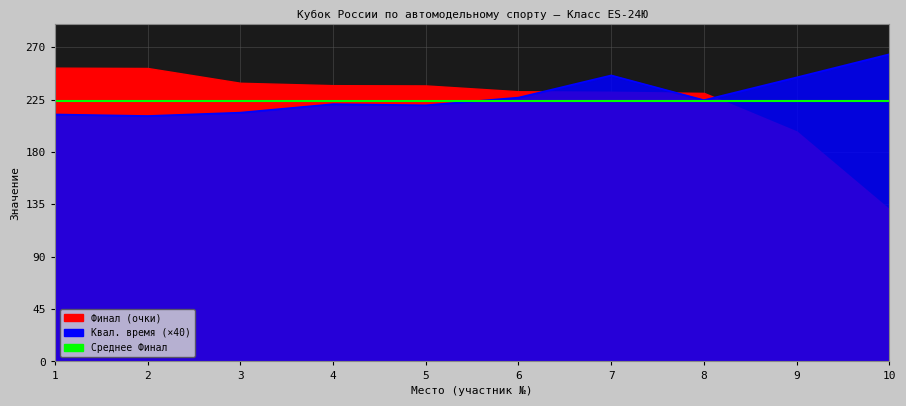

How many lines are shown in the chart?

1